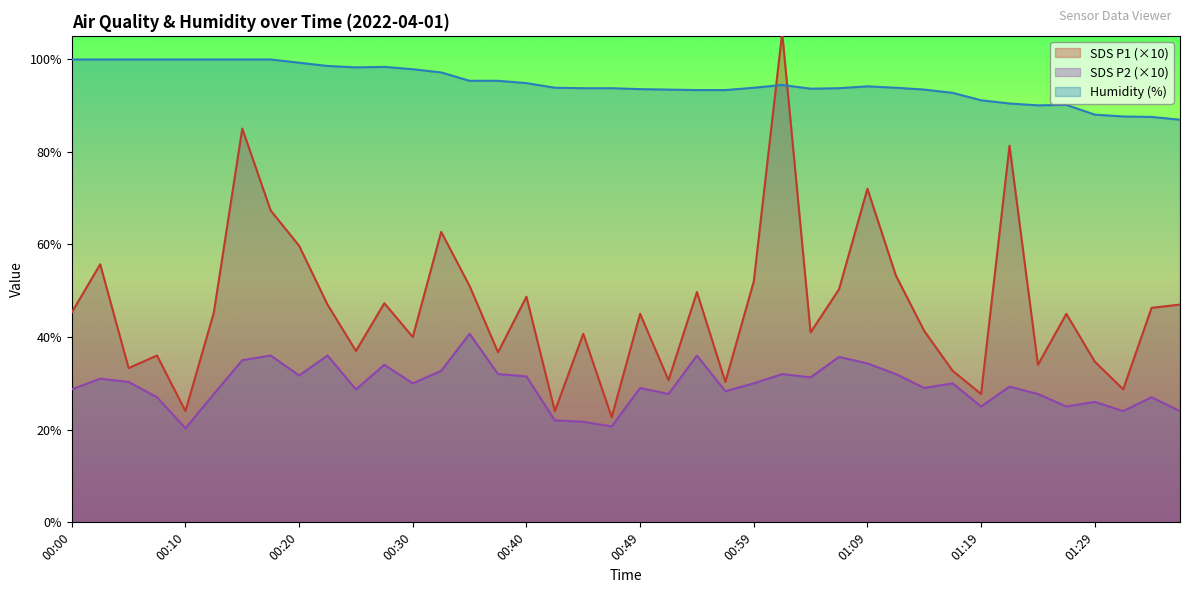

True or false: Humidity and SDS_P2 cross at least once.

False